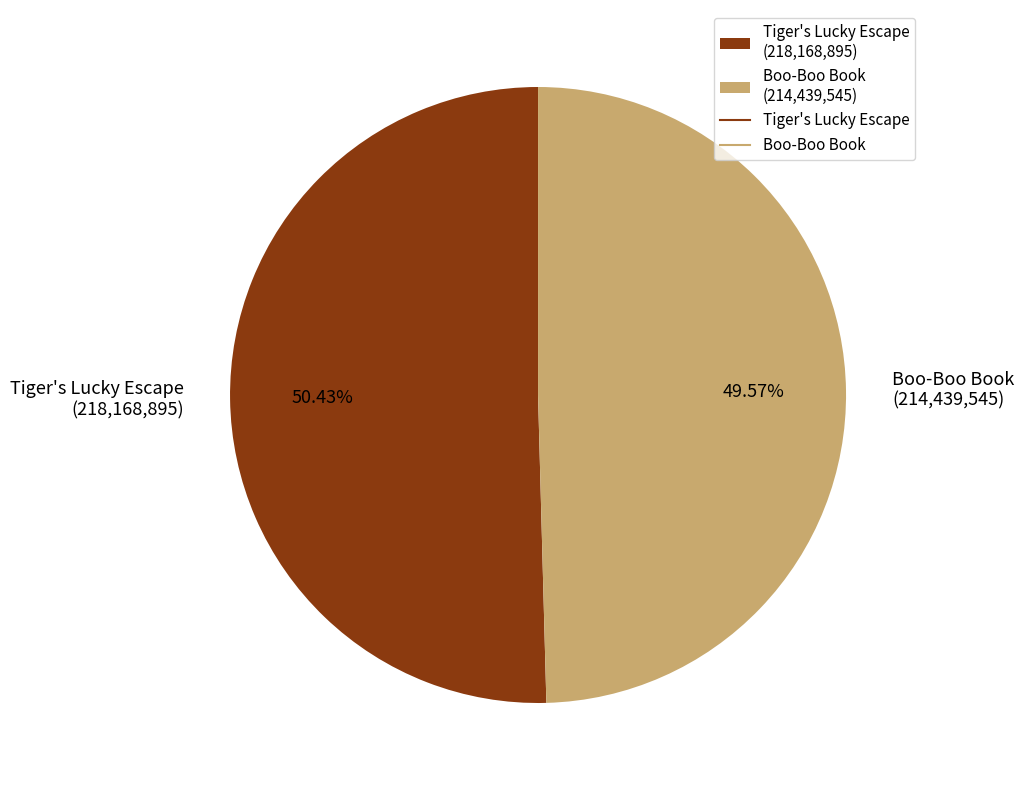

Is the sum of Tiger's Lucky Escape (218,168,895) and Boo-Boo Book (214,439,545) greater than half?

Yes